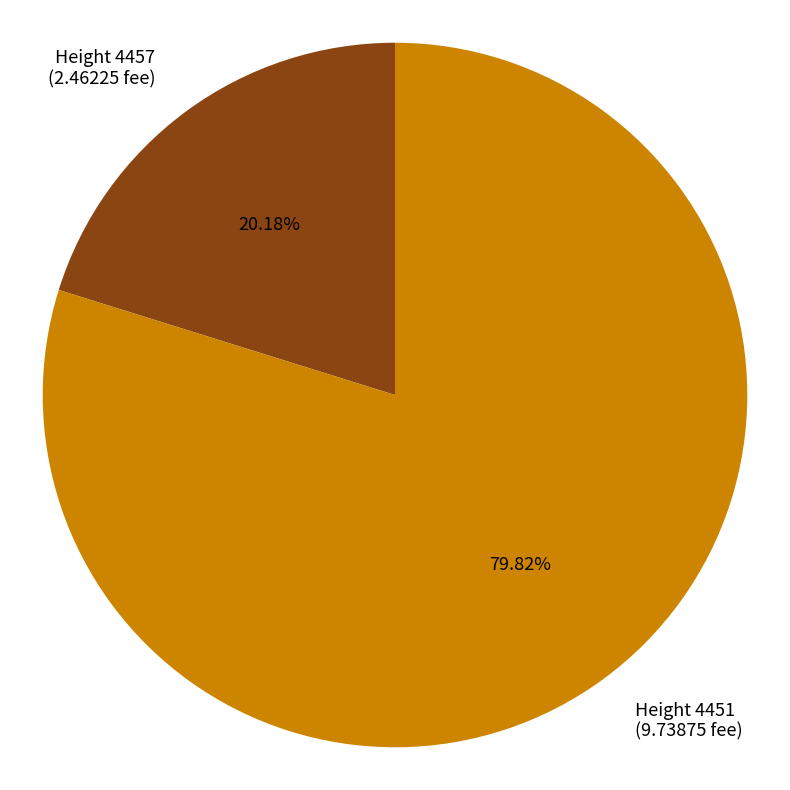

Is there a majority slice in this chart?

Yes